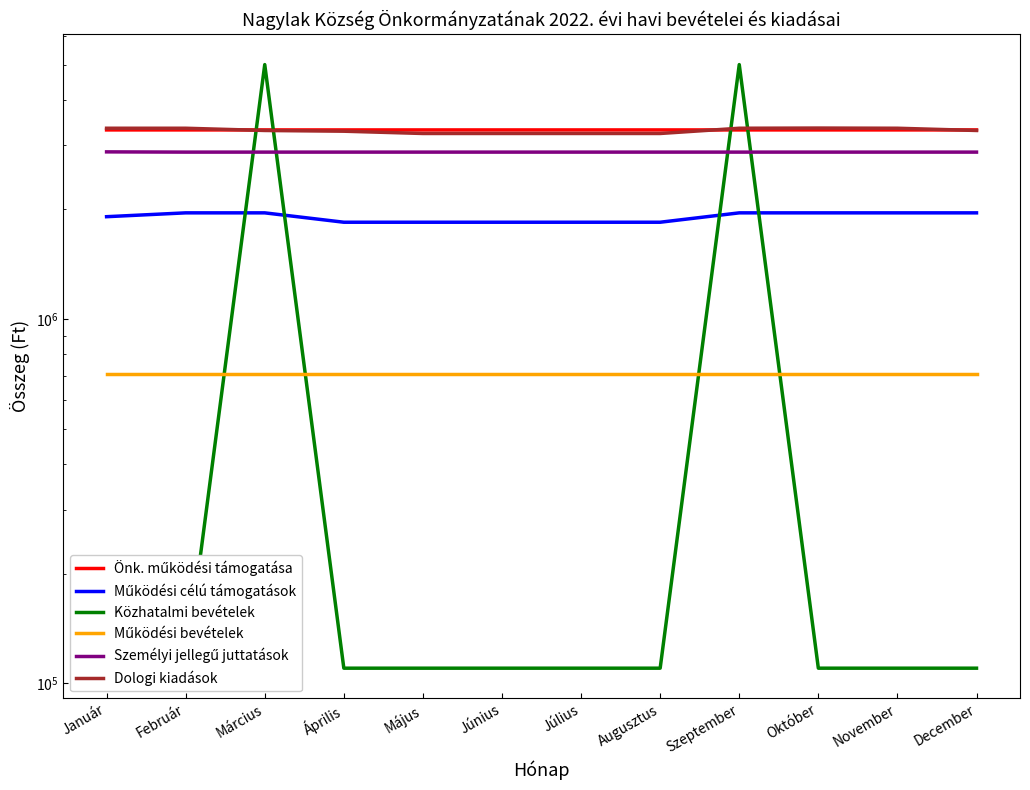

Is the value of Önk. működési támogatása at Február greater than the value of Dologi kiadások at Január?

No